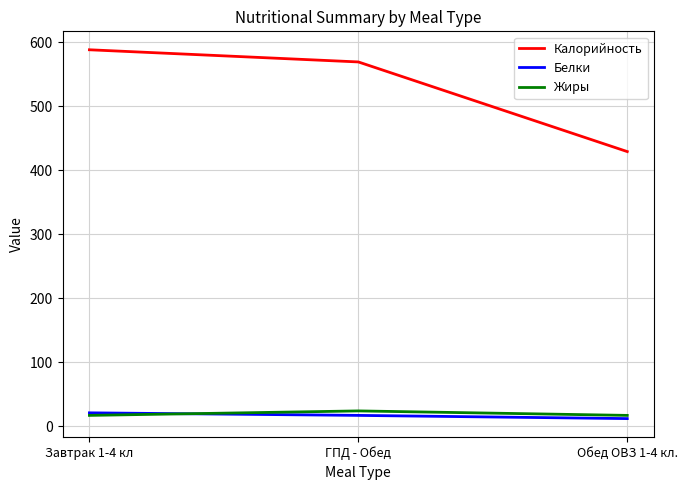

What is the sum of all Белки values?

50